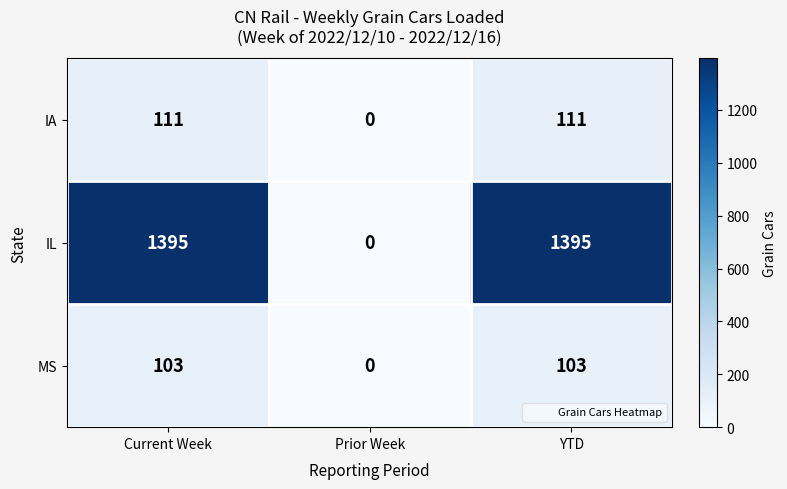

Reading left to right, what are all the values shown in this chart?

IA: 111	0	111
IL: 1395	0	1395
MS: 103	0	103